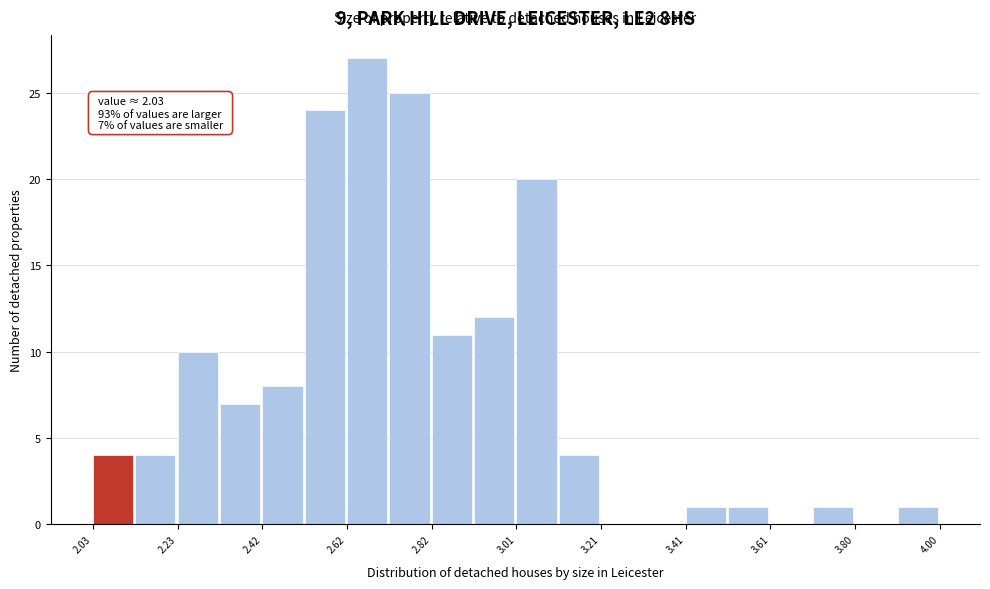

Over which range of the x-axis is the bar tallest?

2.62 to 2.72